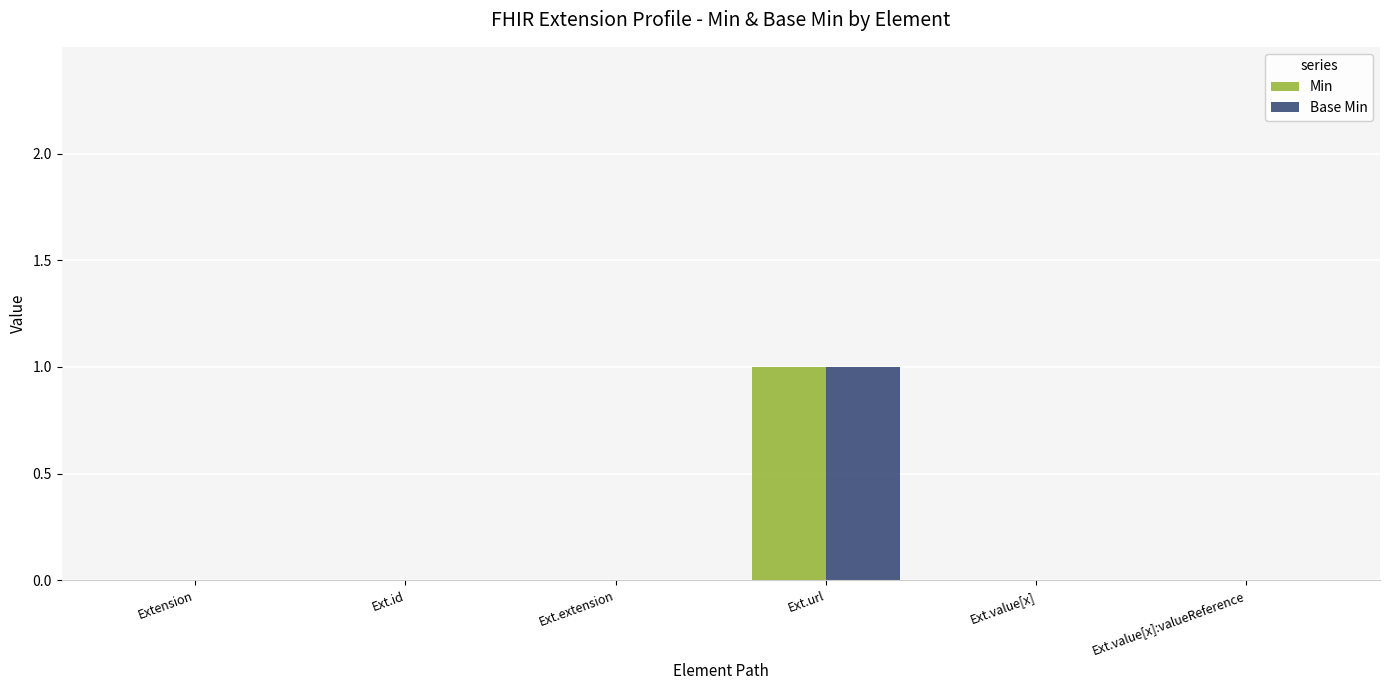

Reading left to right, extract all data points from this chart.

Min: 0	0	0	1	0	0
Base Min: 0	0	0	1	0	0